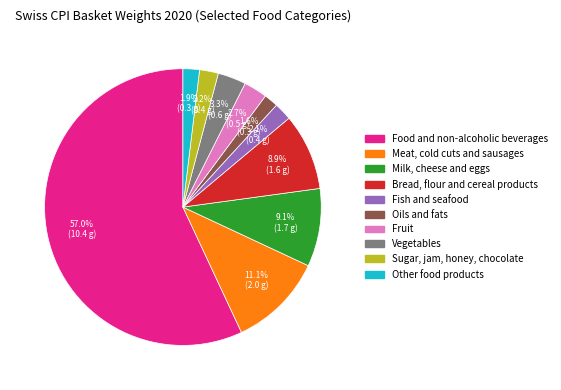

What is the largest slice in the pie chart?

Food and non-alcoholic beverages